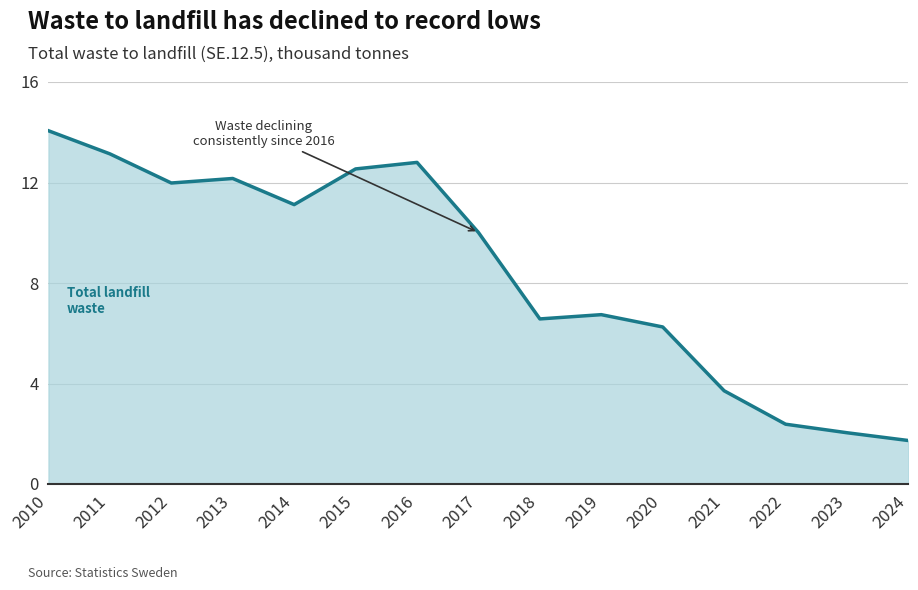

What is the sum of the values at 2019 and 2017?

16.8